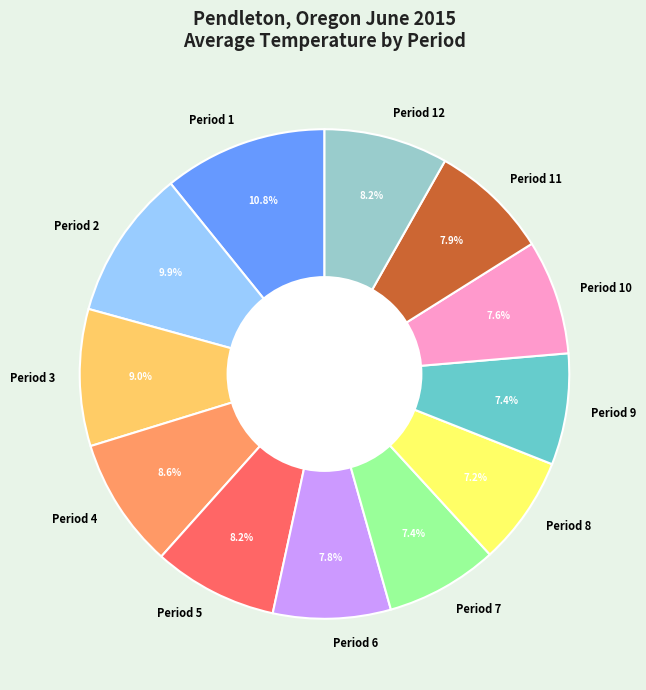

Does Period 7 represent more than half of the total?

No